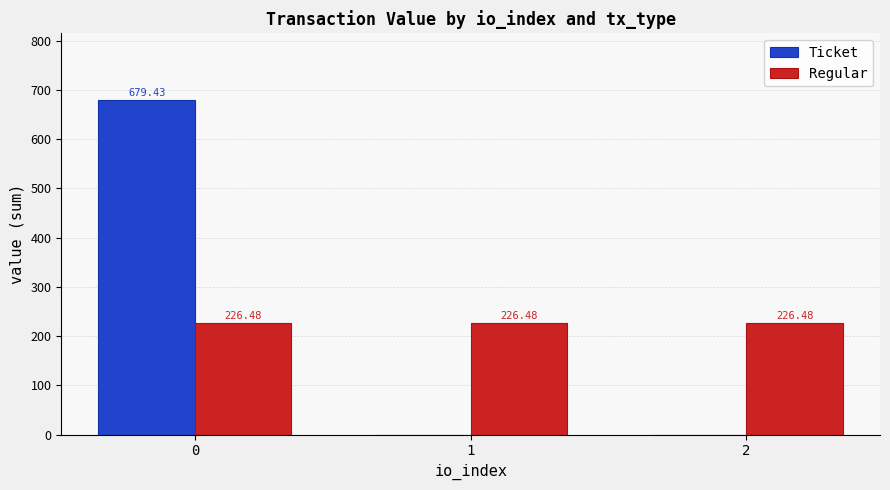

How many positive values does the Ticket series have?

1